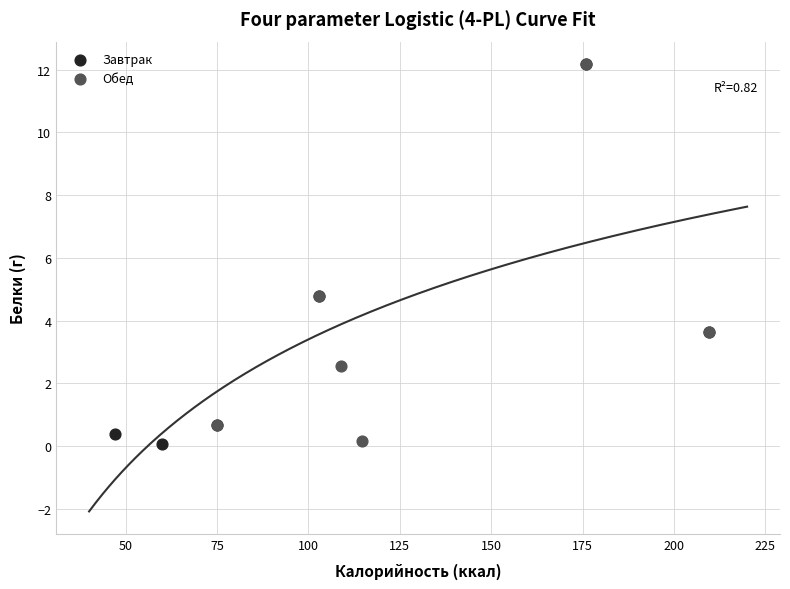

What are all the series names shown in the legend?

Завтрак, Обед